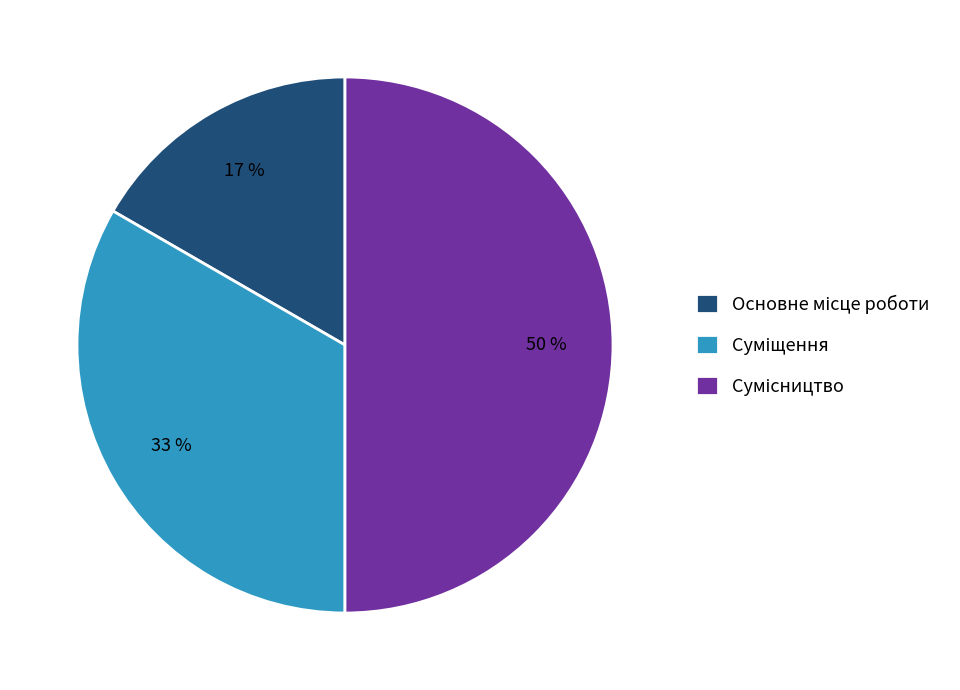

To the nearest percent, what is the difference between the largest and smallest slice percentages?

33%